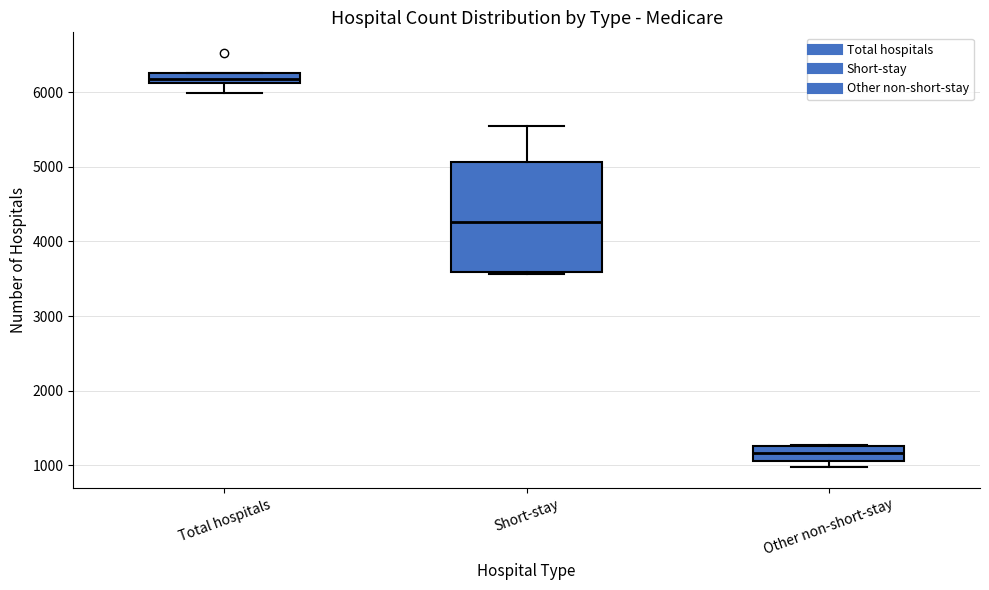

Which box's median line is the lowest?

Other non-short-stay